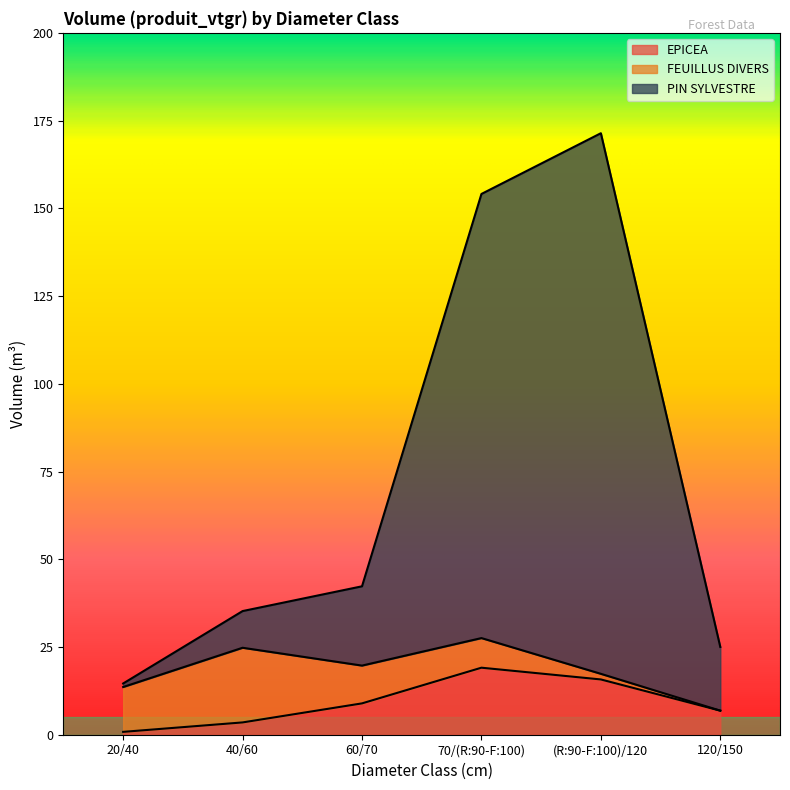

What is the difference between the maximum and minimum values in the PIN SYLVESTRE series?

156.8